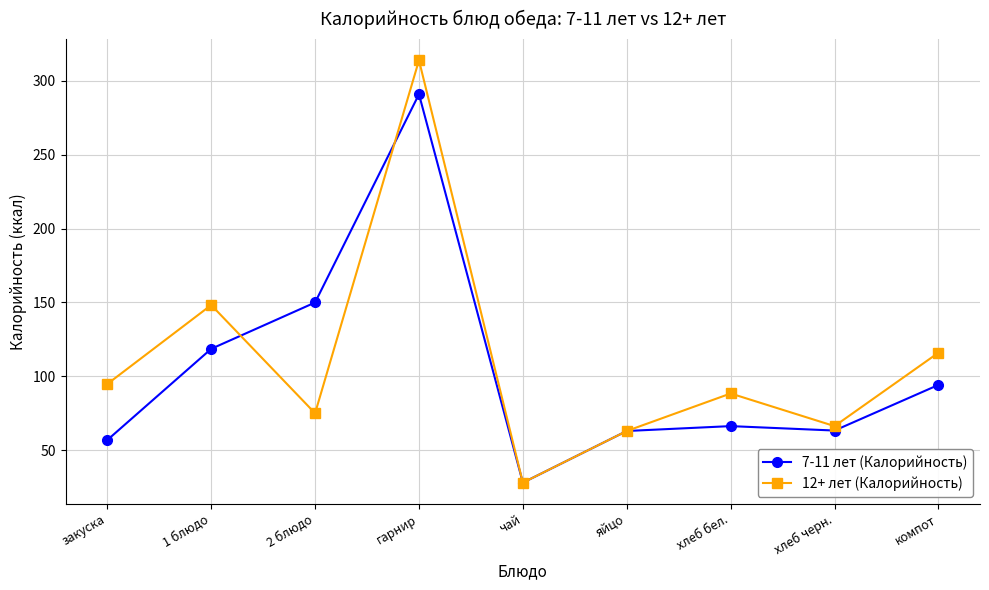

List the series in order of their overall mean, highest first.

12+ лет (Калорийность), 7-11 лет (Калорийность)